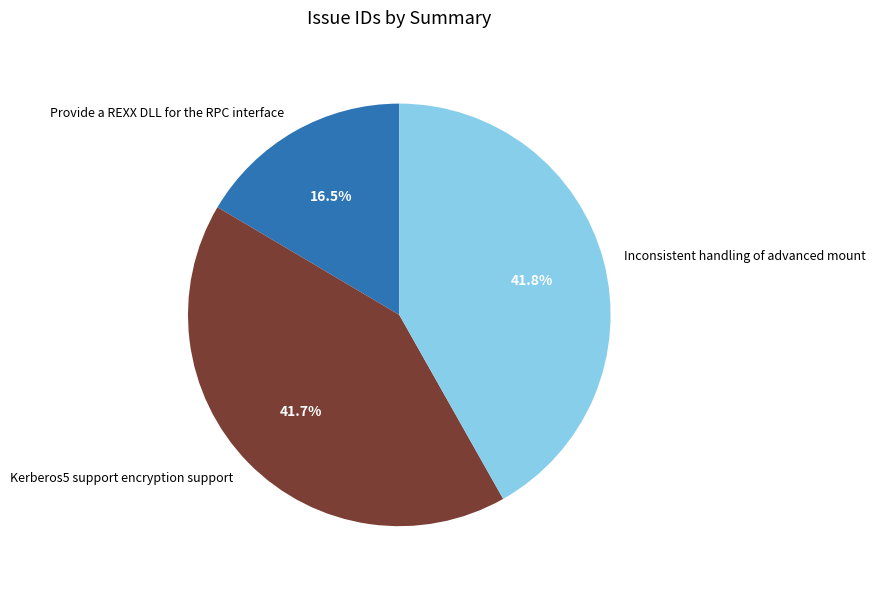

What is the smallest slice in the pie chart?

Provide a REXX DLL for the RPC interface